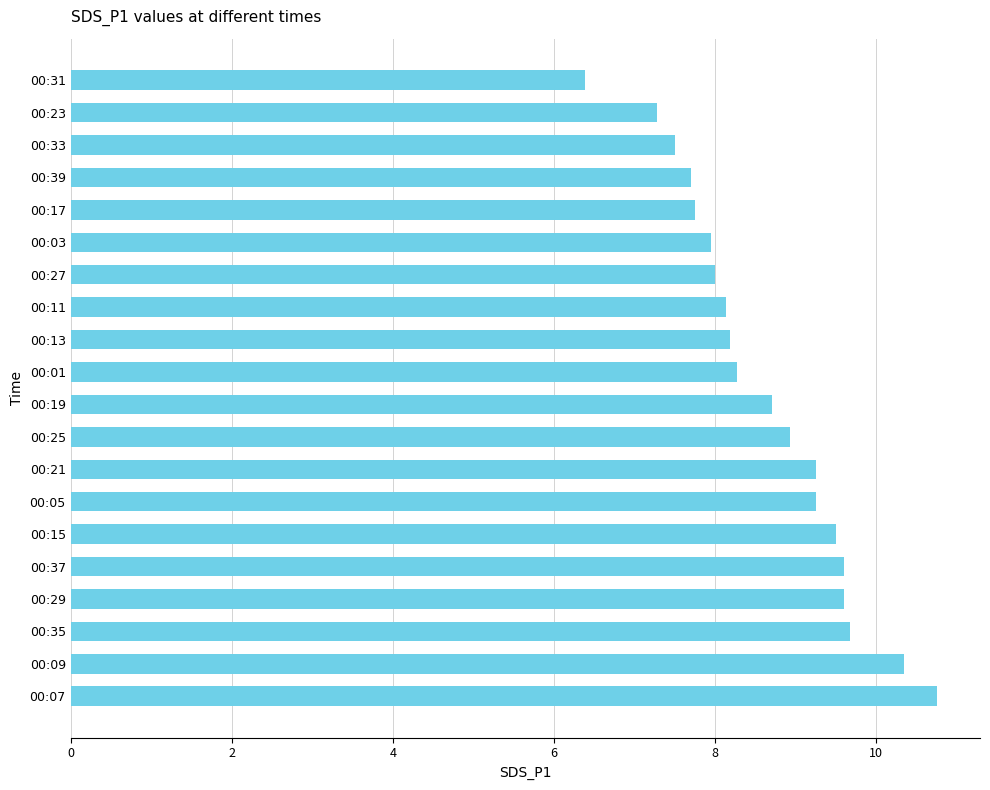

The value at 00:05 is 5.4. True or false?

False